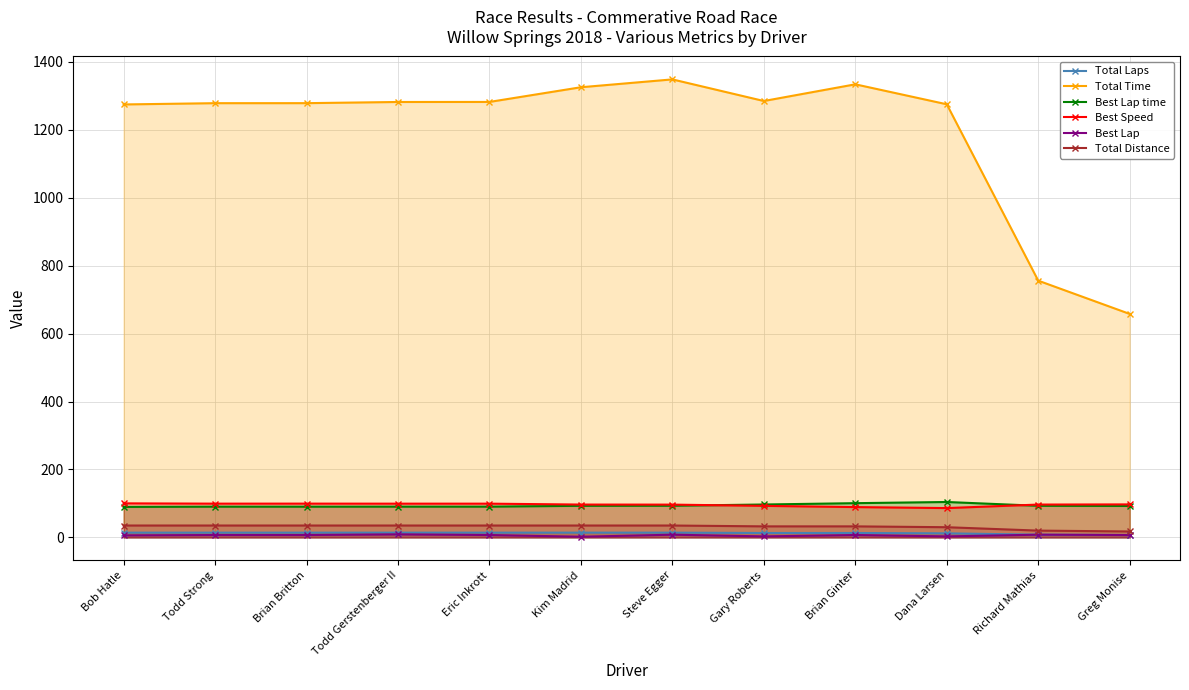

True or false: Total Laps and Best Lap time intersect in this chart.

False